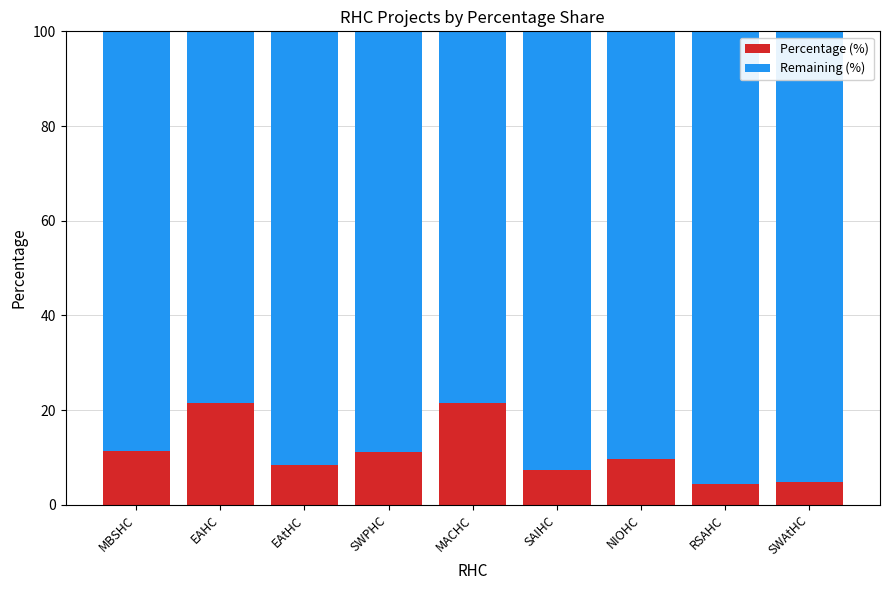

The Percentage (%) series shows 9.7 at NIOHC. True or false?

True